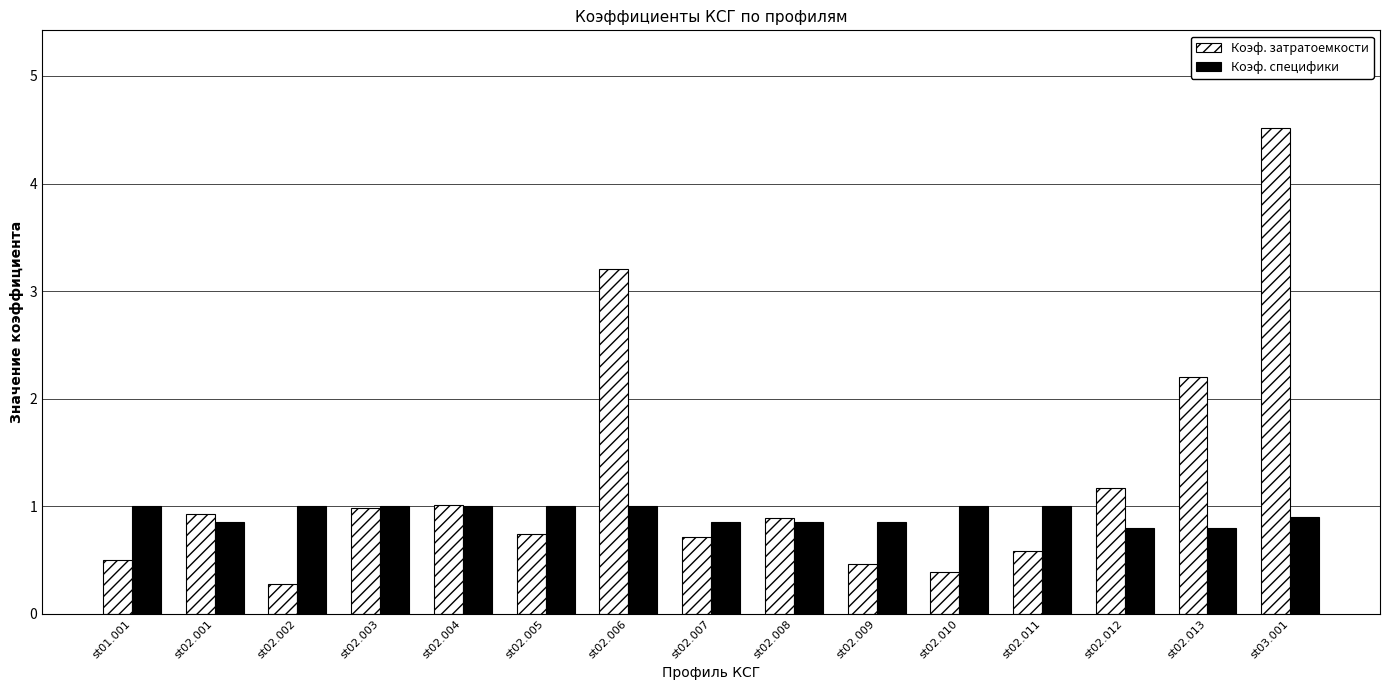

Does the chart contain any negative values?

No